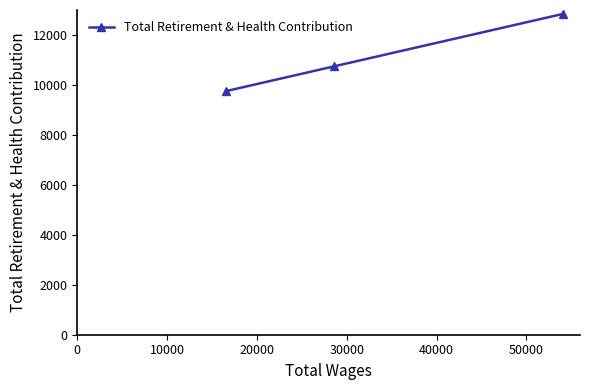

What is the difference between the maximum and second lowest values?

2109